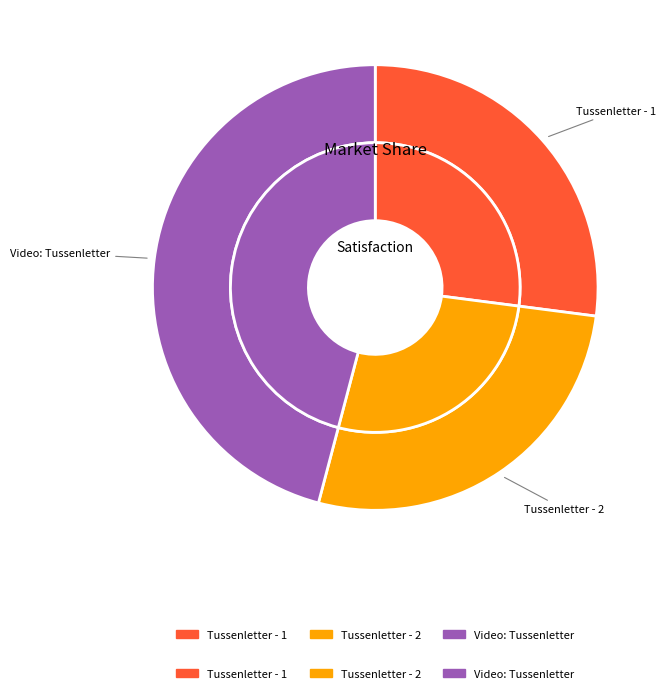

To the nearest percent, what is the difference between the largest and smallest slice percentages?

19%